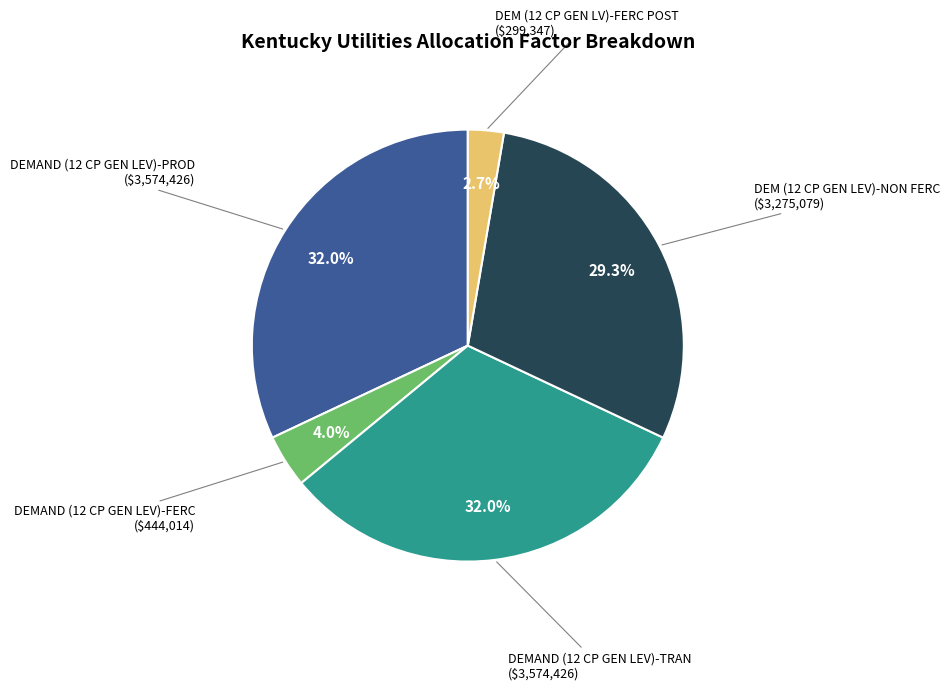

Is there a majority slice in this chart?

No